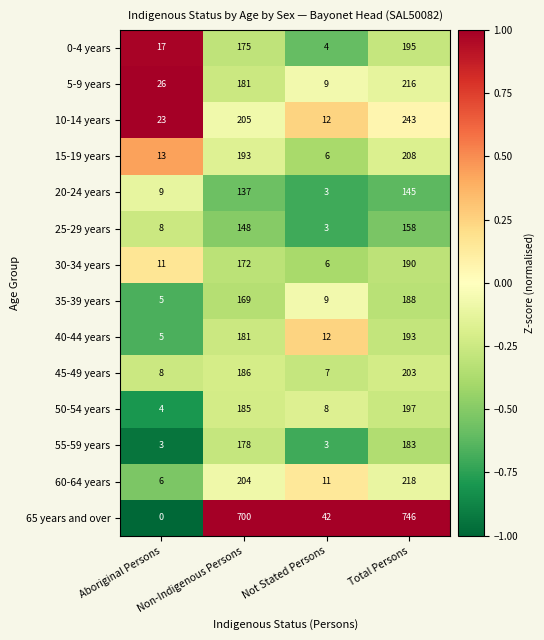

What is the minimum value for 10-14 years?

12